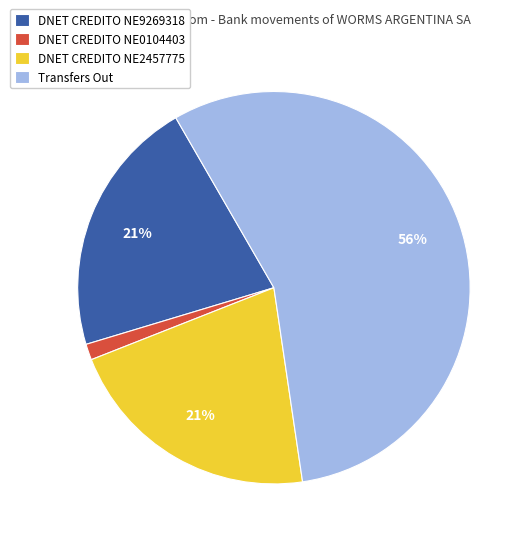

Is there a majority slice in this chart?

Yes